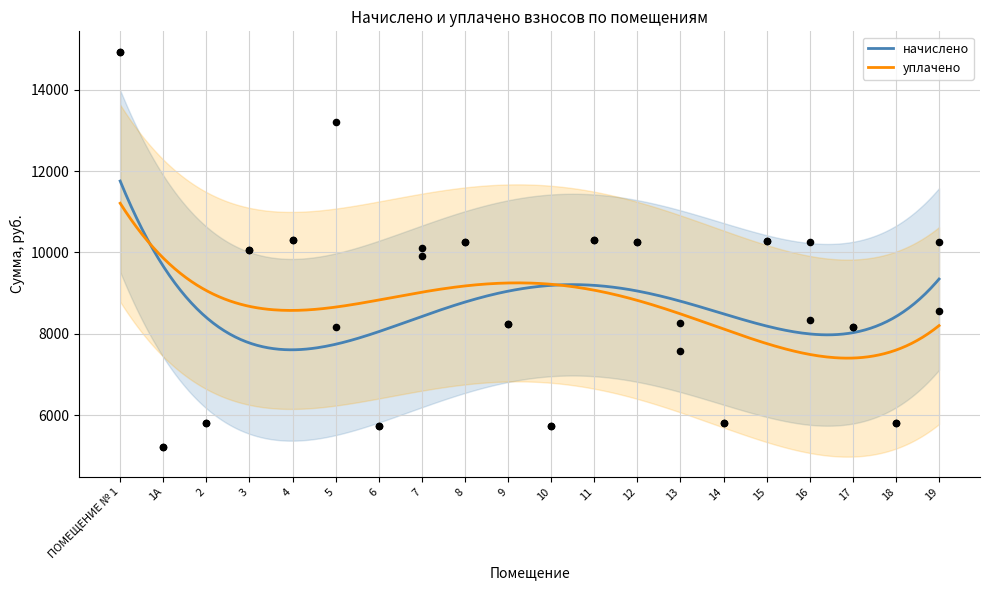

What are all the series names shown in the legend?

начислено, уплачено